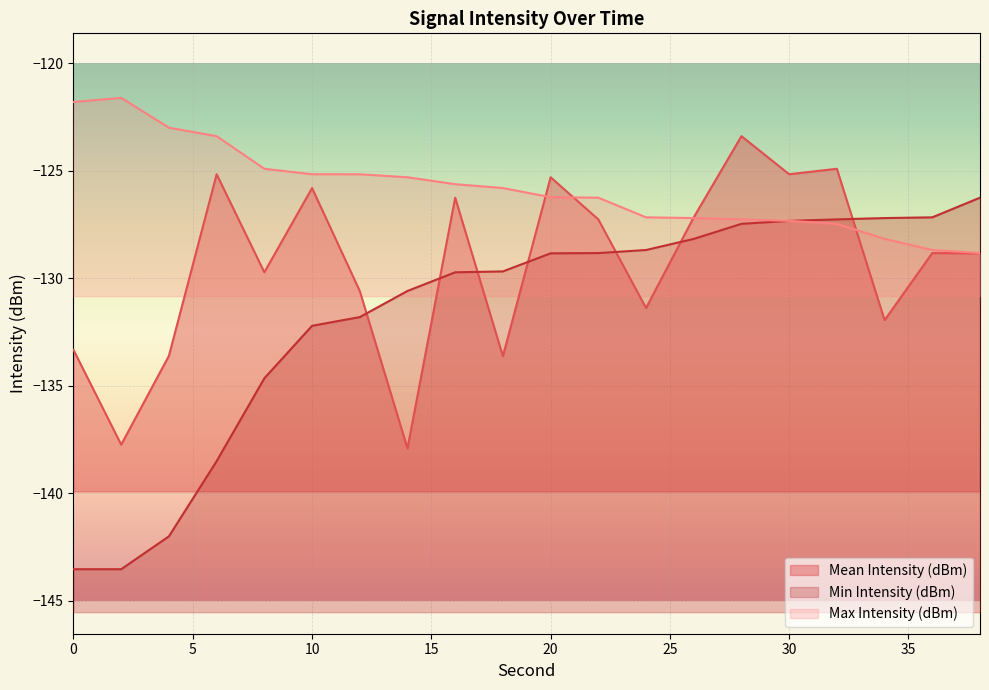

True or false: Max Intensity (dBm) and Mean Intensity (dBm) cross at least once.

True